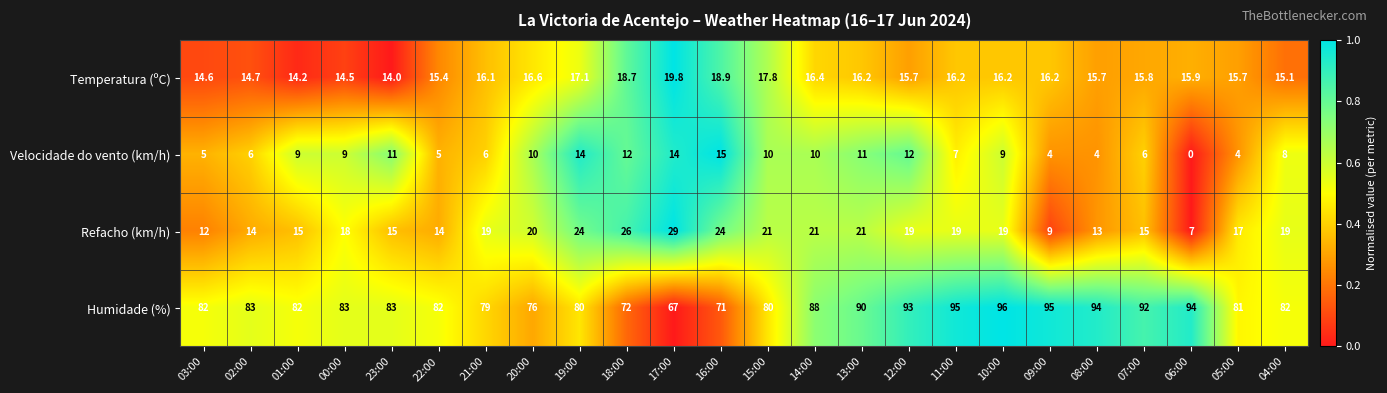

What is the difference between the highest and lowest values at 20:00?

66.0